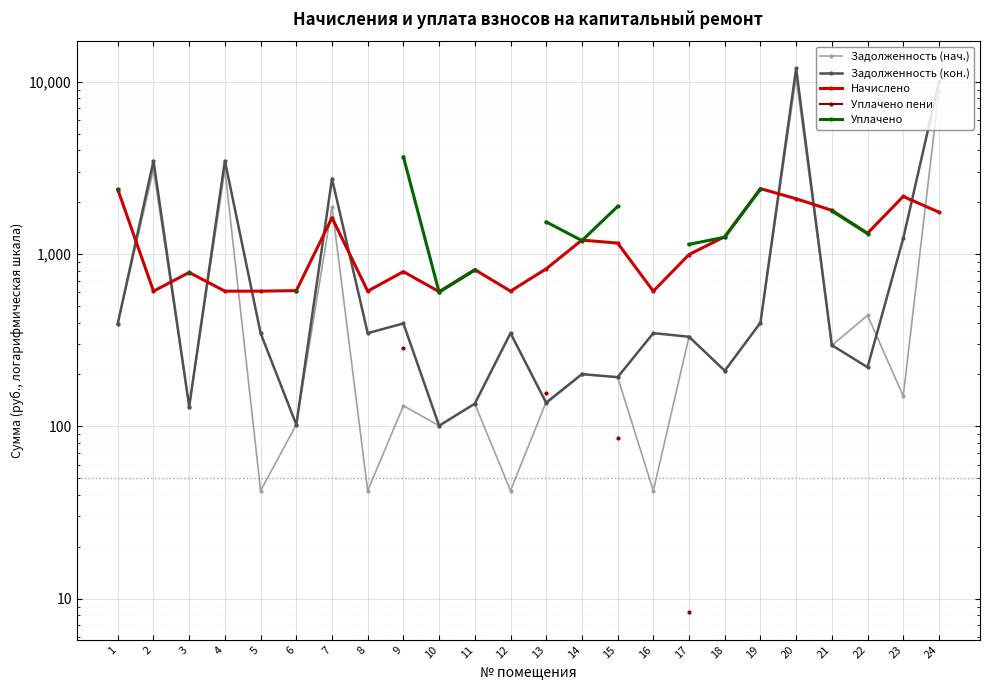

Which series changed the most between 11 and 22?

Начислено